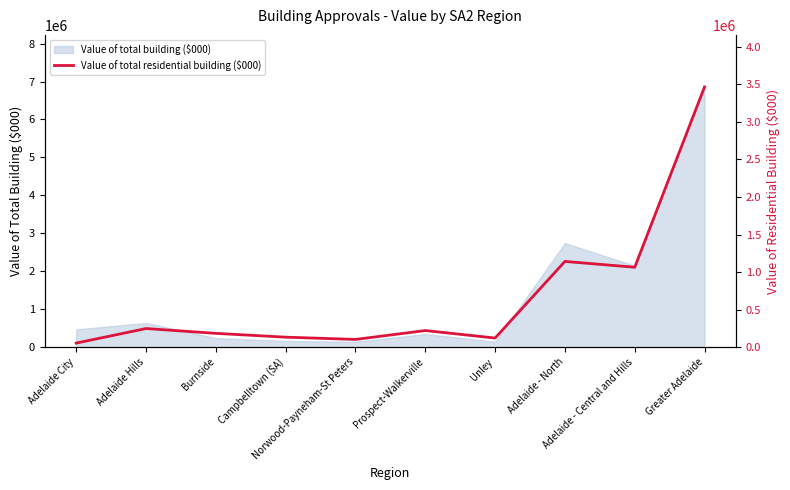

Where is the first local minimum?

Norwood-Payneham-St Peters